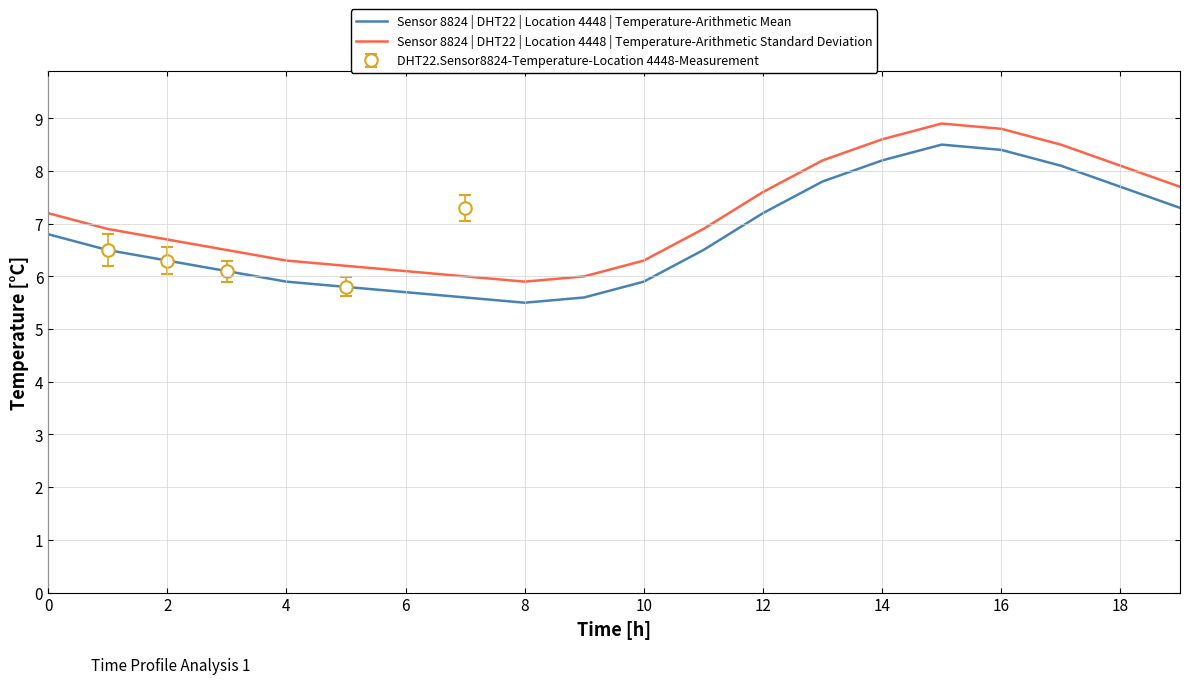

What is the highest value of the Sensor 8824 | DHT22 | Location 4448 | Temperature-Arithmetic Mean series?

8.5